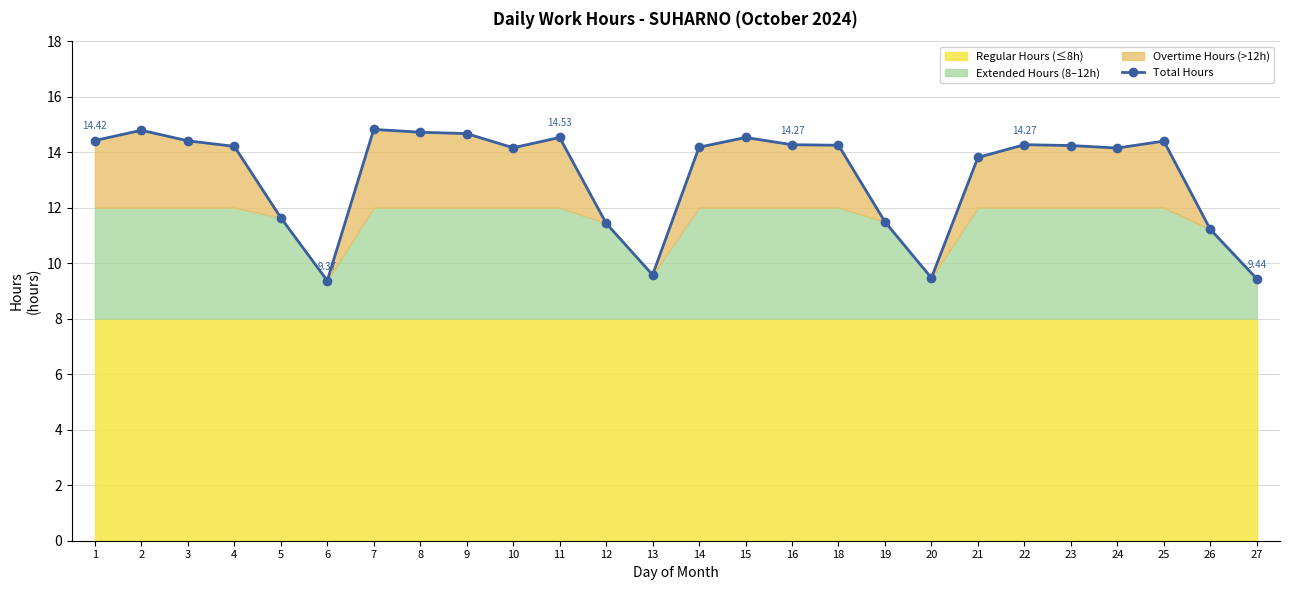

Reading left to right, what are all the values shown in this chart?

1=14.4	2=14.8	3=14.4	4=14.2	5=11.6	6=9.4	7=14.8	8=14.7	9=14.7	10=14.2	11=14.5	12=11.4	13=9.6	14=14.2	15=14.5	16=14.3	18=14.2	19=11.5	20=9.5	21=13.8	22=14.3	23=14.2	24=14.2	25=14.4	26=11.2	27=9.4